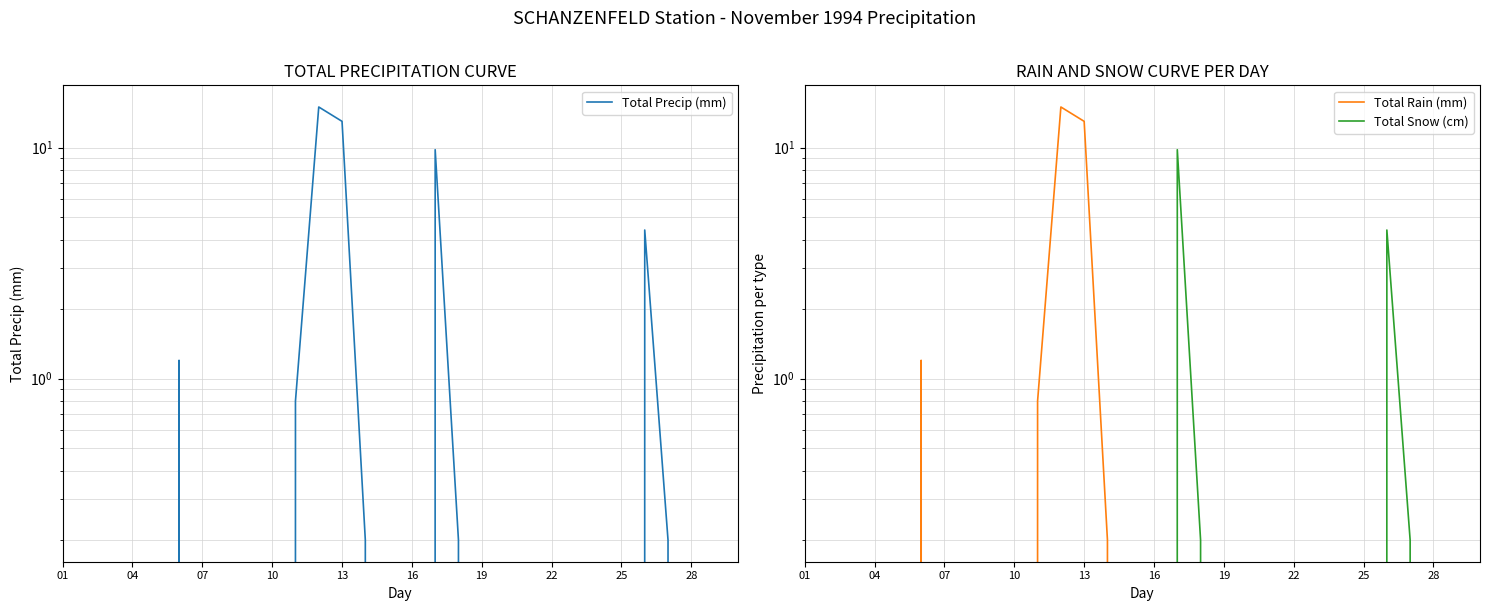

What is the label of the 9th point from the right?

22